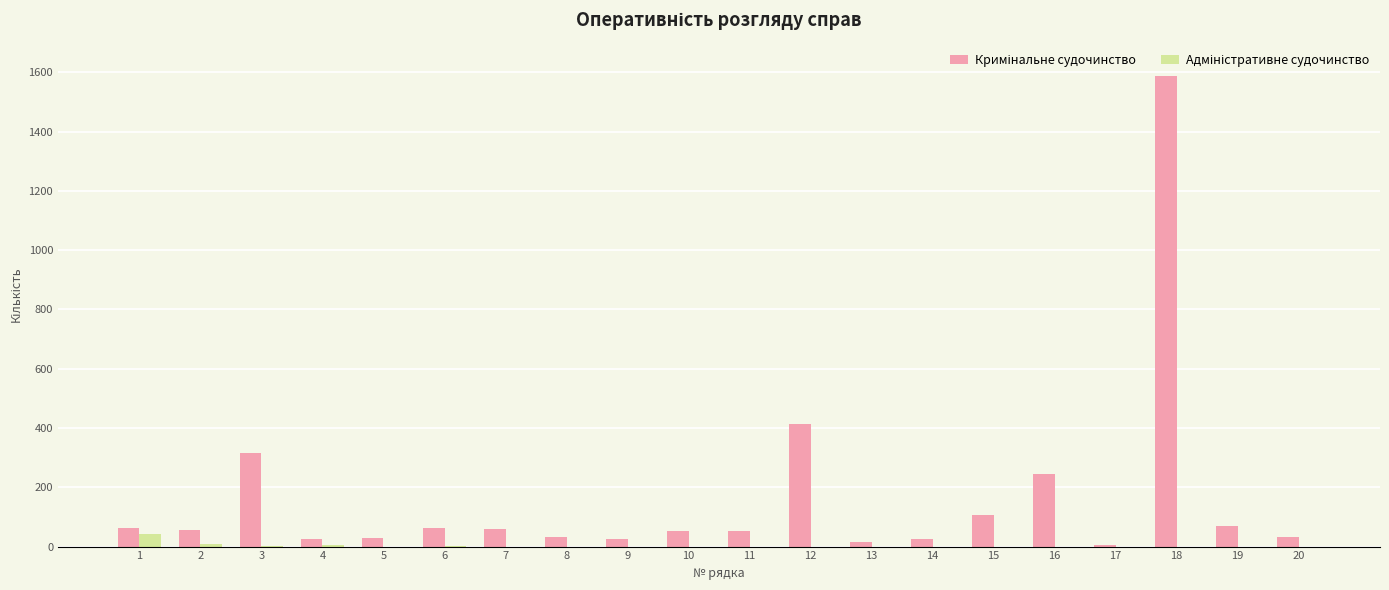

At which category is the sum across all series the highest?

18